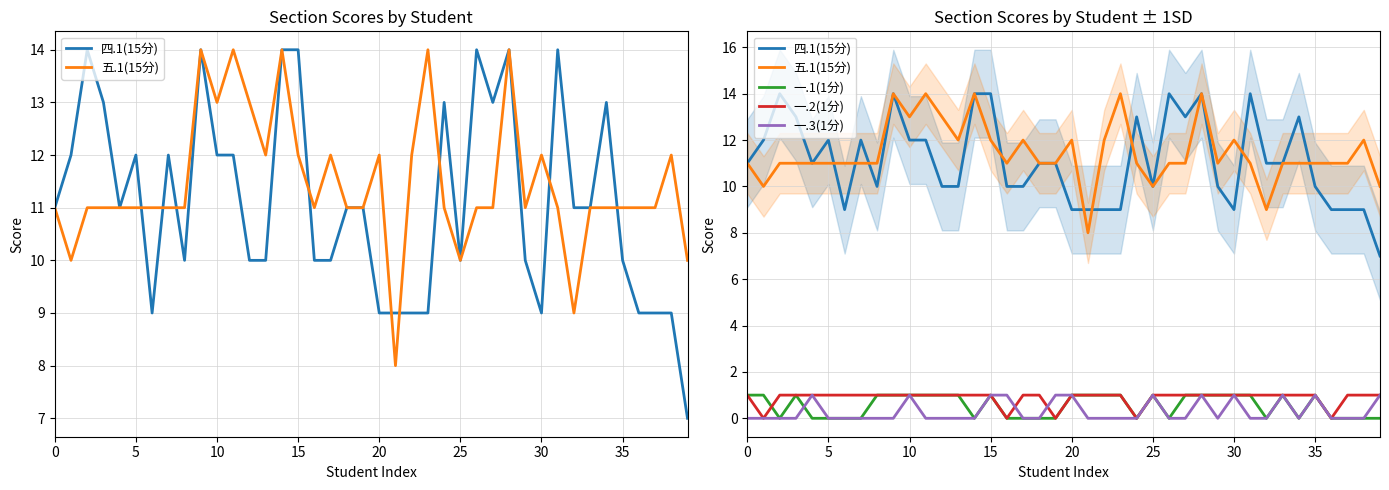

Count the 一.3(1分) values in the range 0 to 1.

40